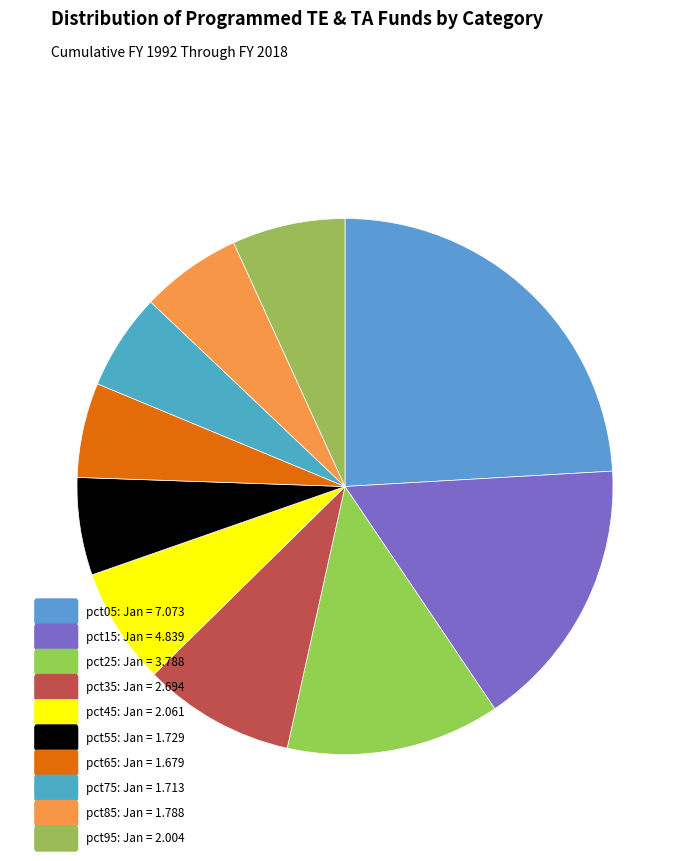

How many segments does this pie chart have?

10